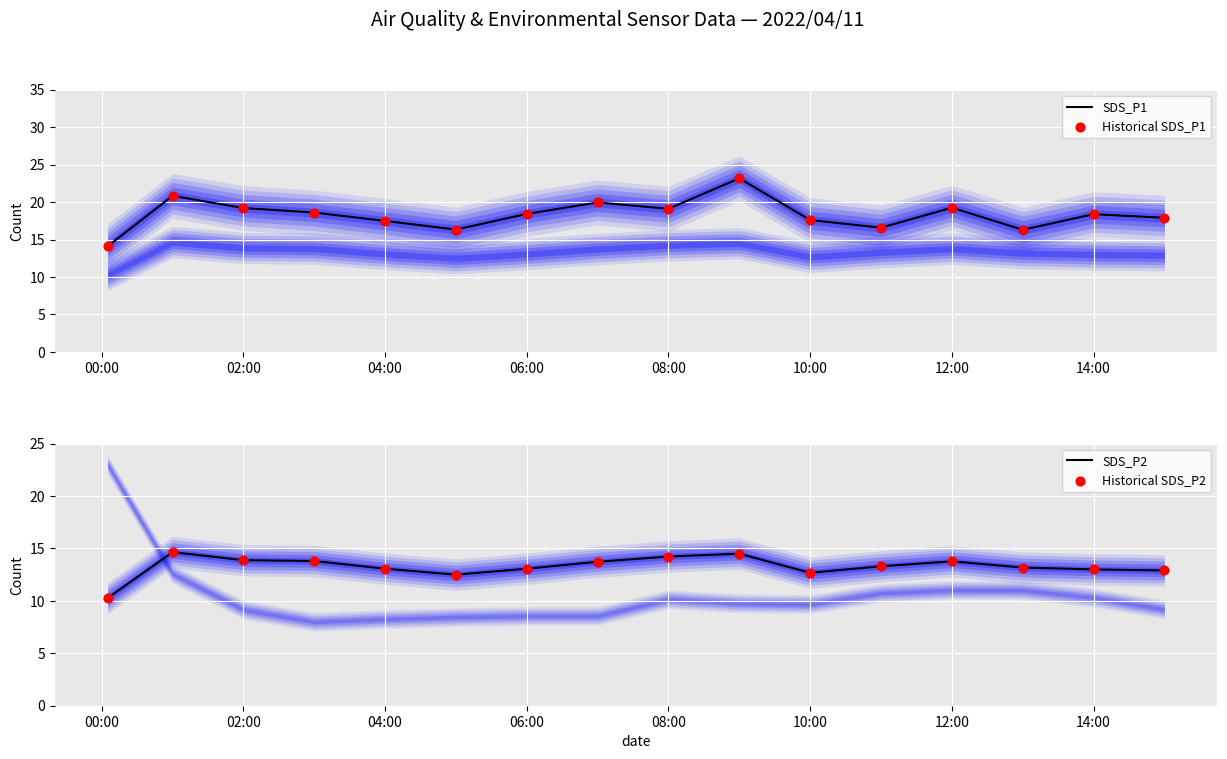

Which series has the largest total across all categories?

SDS_P1